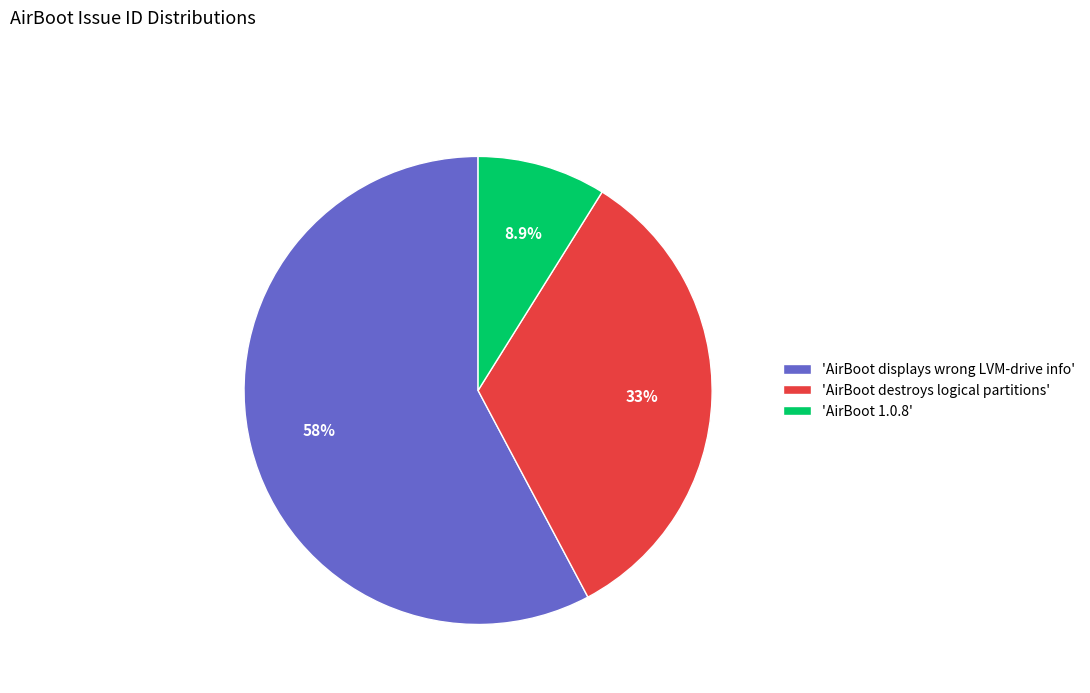

To the nearest percent, what is the average slice percentage?

33%